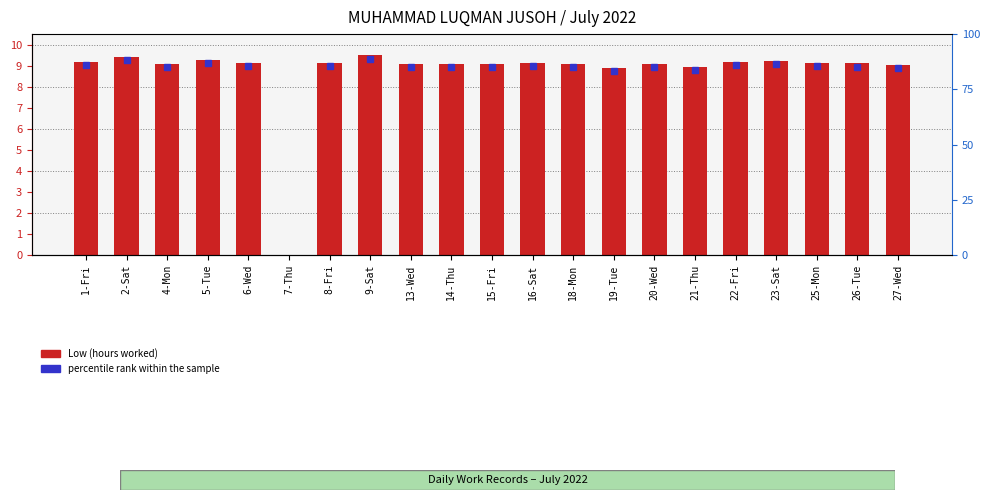

Does the chart contain stacked bars?

No